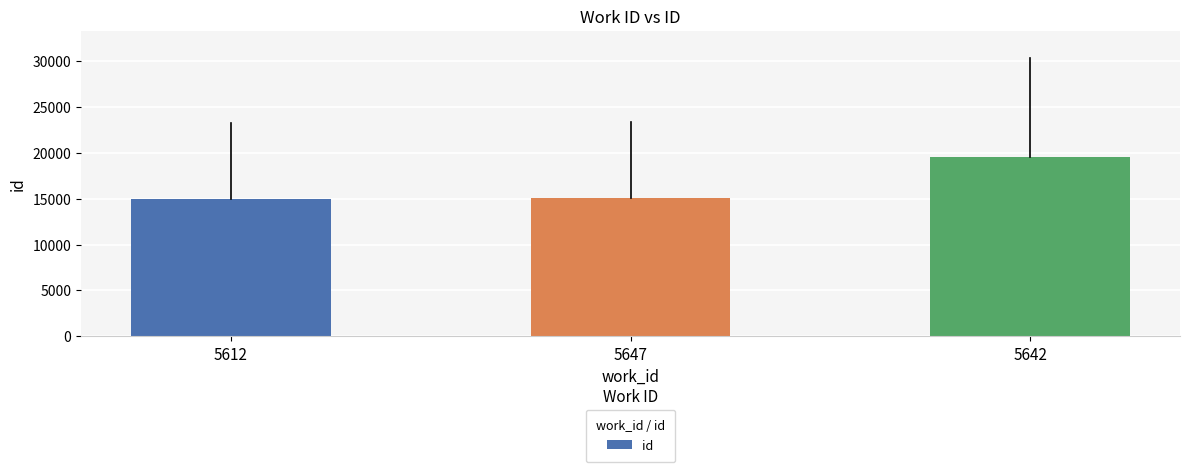

What is the greatest value displayed?

19616